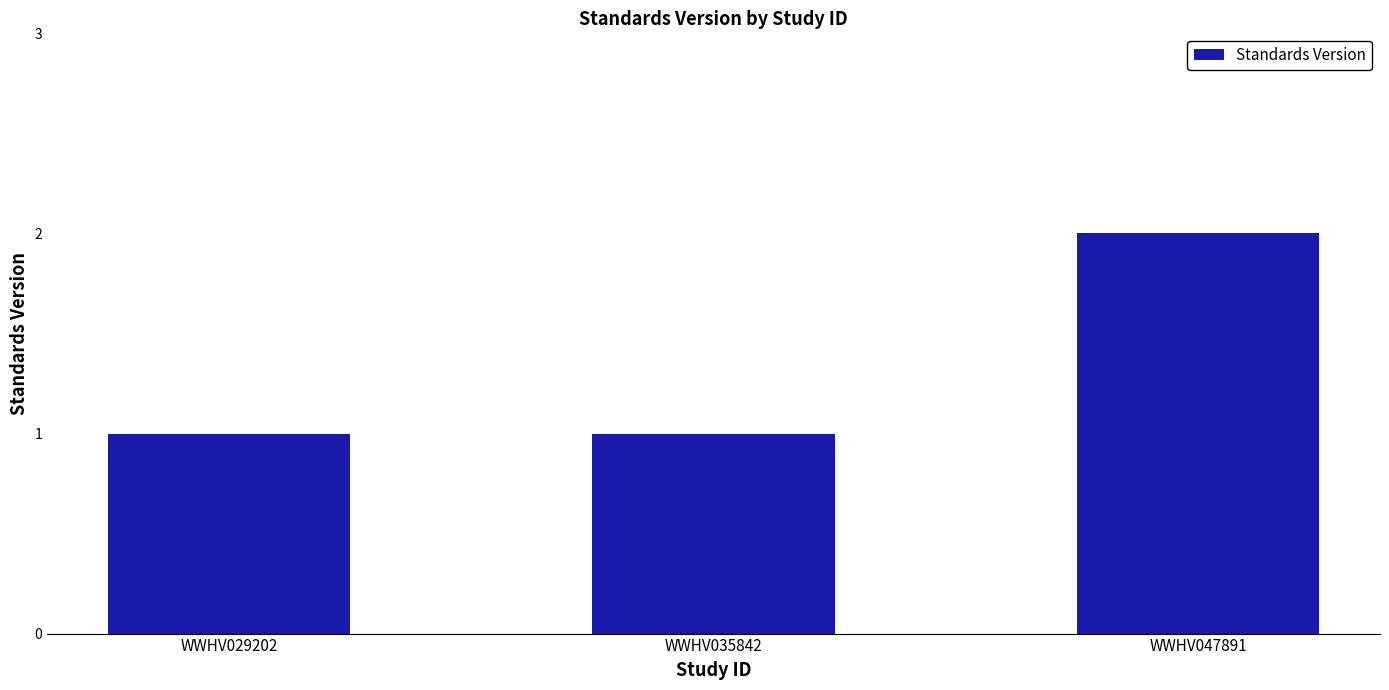

Is it true that the value at WWHV029202 is 1?

True